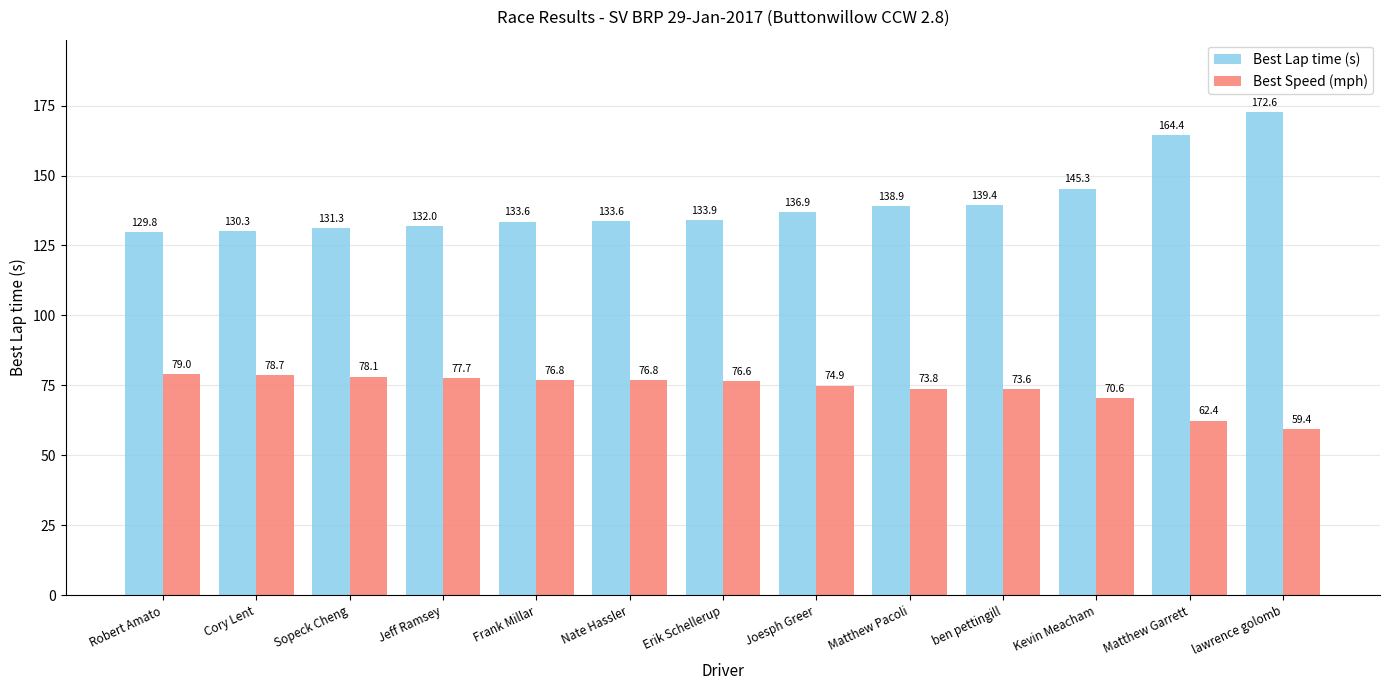

What is the label of the 6th bar from the left?

Nate Hassler